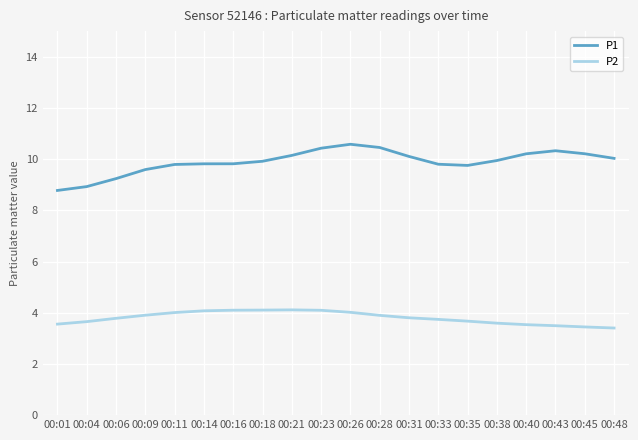

True or false: P1 and P2 intersect in this chart.

False